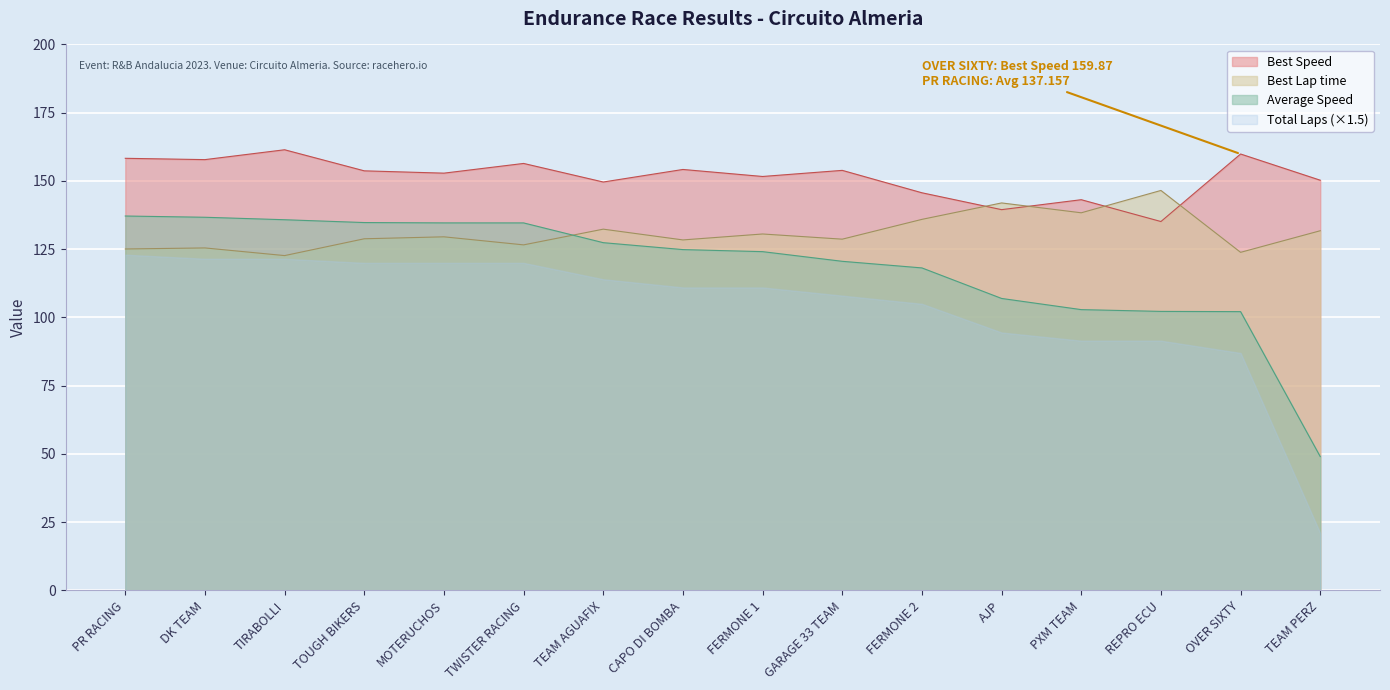

What value does the Total Laps series have at TOUGH BIKERS?

134.8